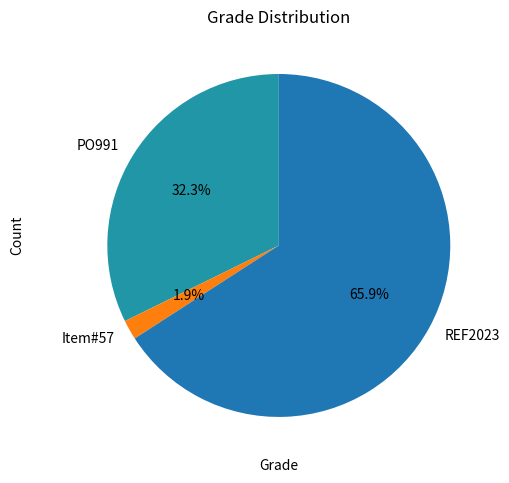

Approximately how many times larger is the value at REF2023 compared to PO991?

2.0